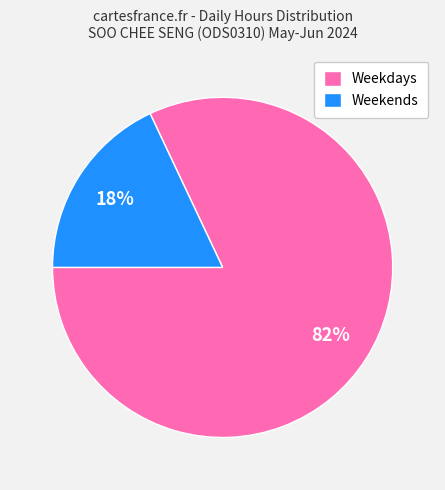

Which slice is the largest?

Weekdays